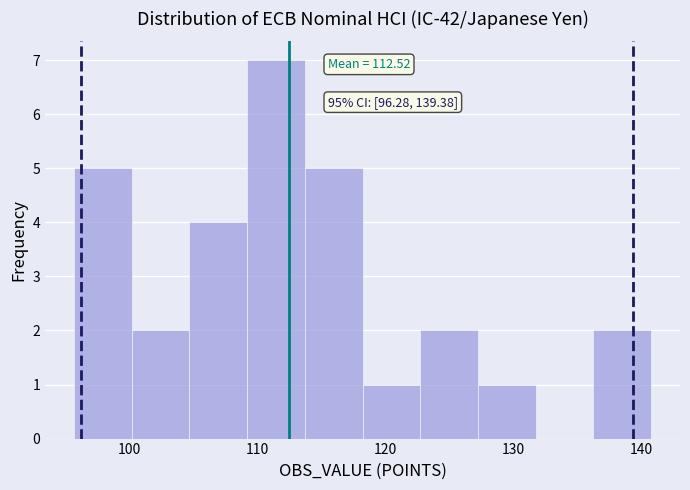

Over which range of the x-axis is the bar tallest?

109 to 114